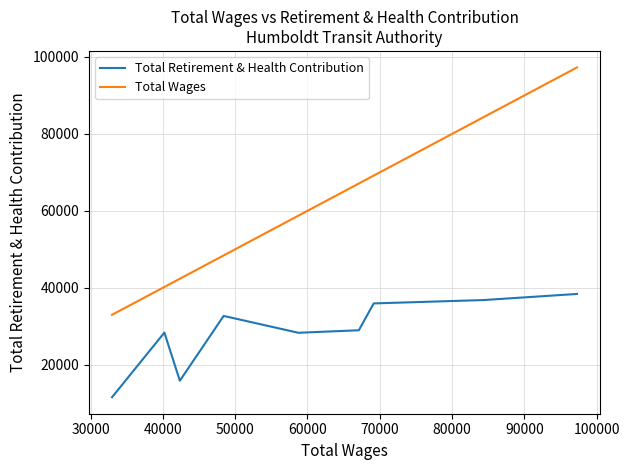

True or false: Total Wages and Total Retirement & Health Contribution intersect in this chart.

False